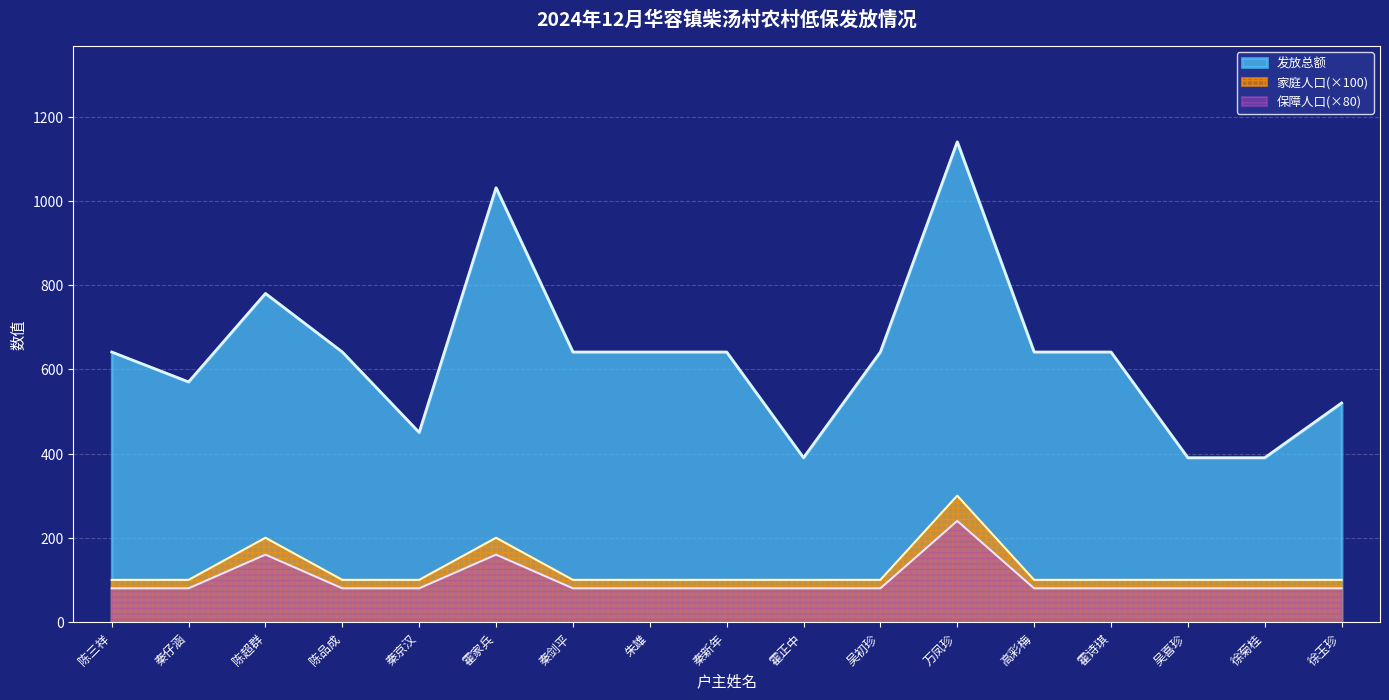

Is it true that 家庭人口 equals 402 at 万凤珍?

False